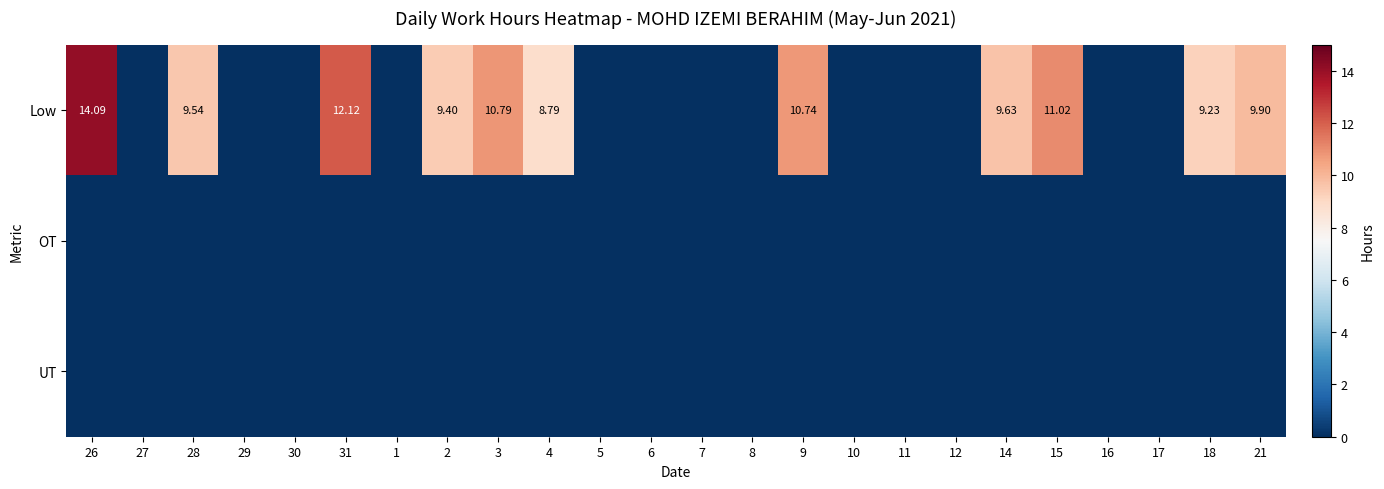

Which series has the widest spread of values?

Low